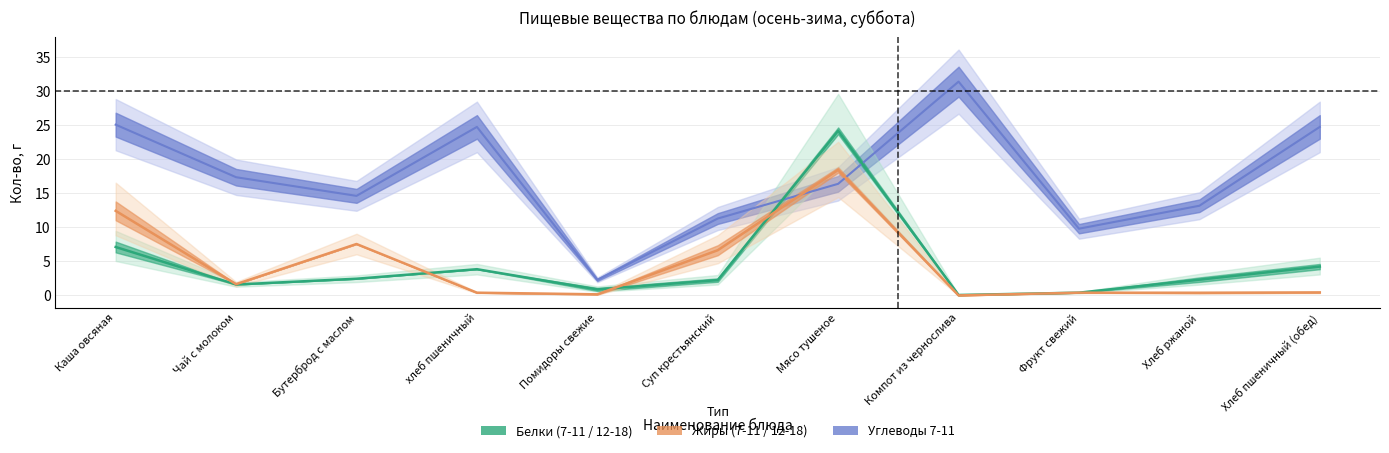

What is the total value across all series at Бутерброд с маслом?

24.6